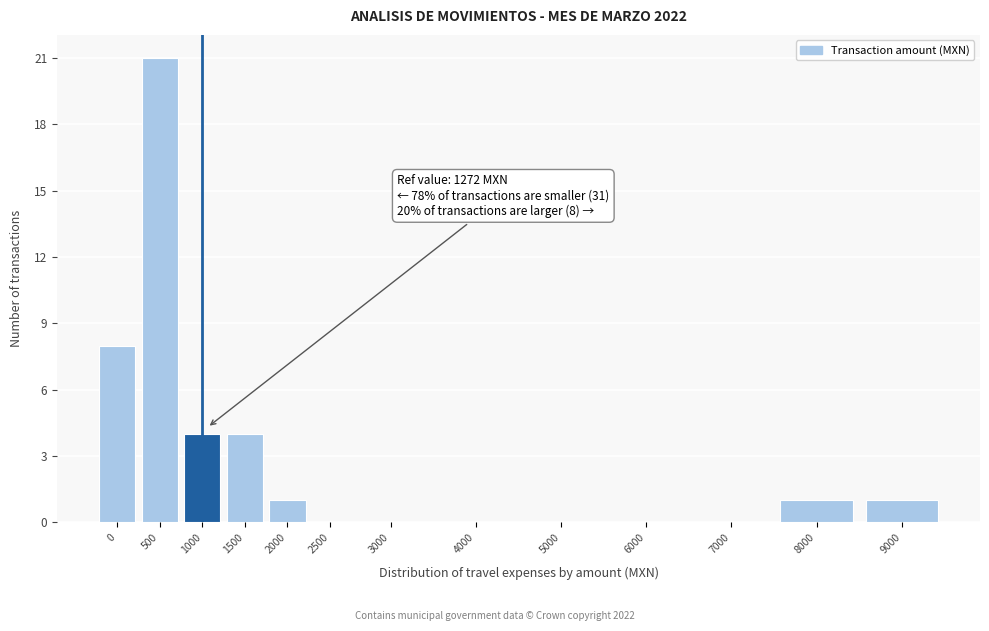

Reading left to right, extract all data points from this chart.

0=8	500=21	1000=4	1500=4	2000=1	2500=0	3000=0	4000=0	5000=0	6000=0	7000=0	8000=1	9000=1